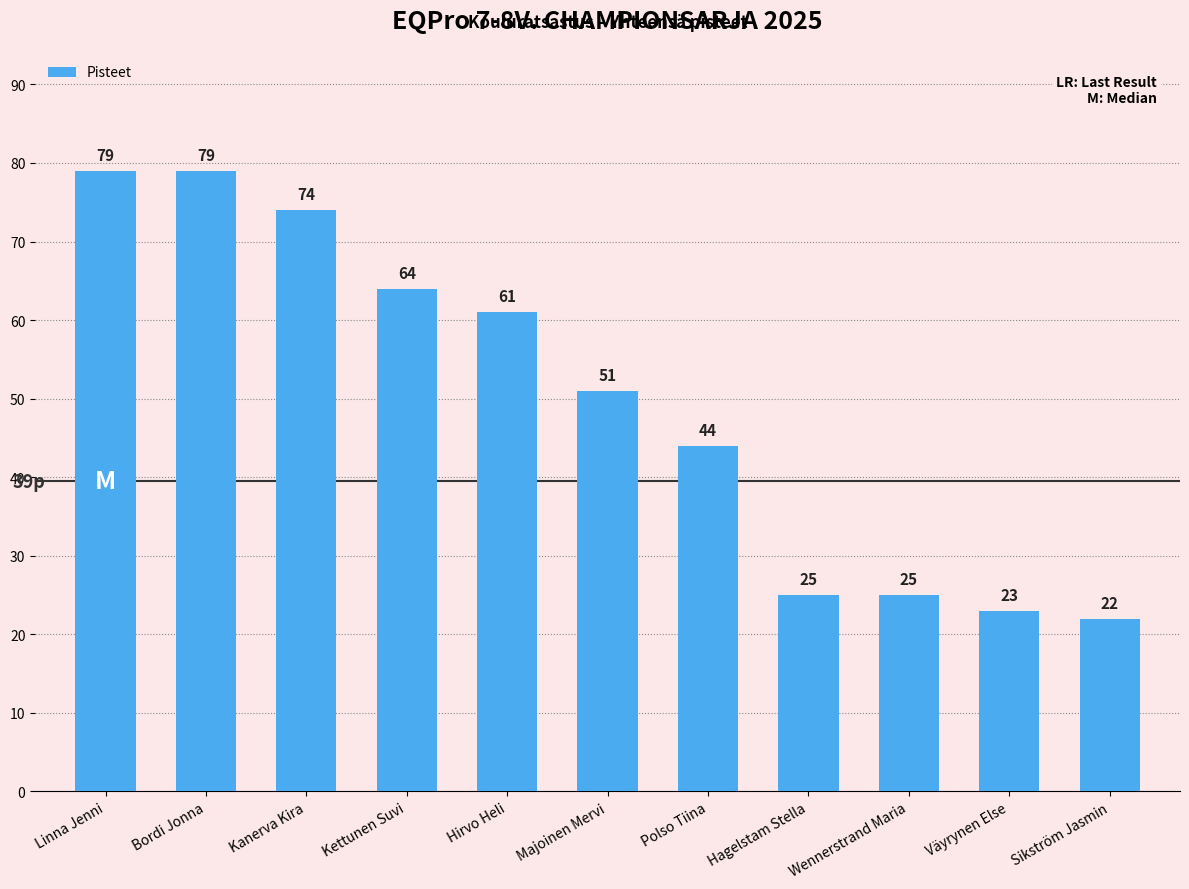

What is the ratio of the value at Hagelstam Stella to the value at Majoinen Mervi?

0.5